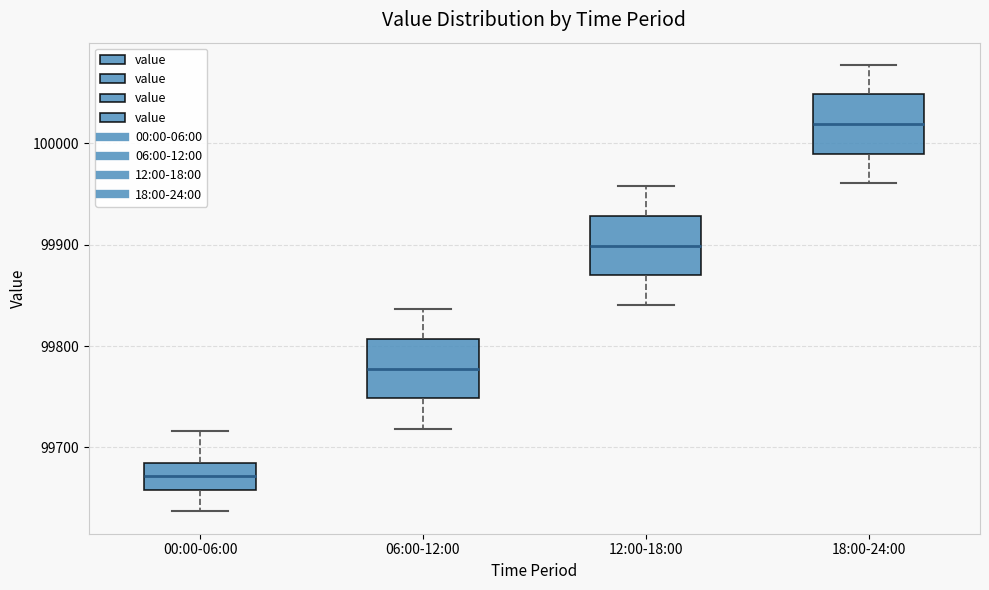

Reading left to right, read every box against the y-axis: the position of its median line, the range the box covers, and the ends of its whiskers. The values are not printed on the chart, so give them approximately, as read against the axis.

00:00-06:00: median 99670, box 99660 to 99680, whiskers 99640 to 99720
06:00-12:00: median 99780, box 99750 to 99810, whiskers 99720 to 99840
12:00-18:00: median 99900, box 99870 to 99930, whiskers 99840 to 99960
18:00-24:00: median 100020, box 99990 to 100050, whiskers 99960 to 100080